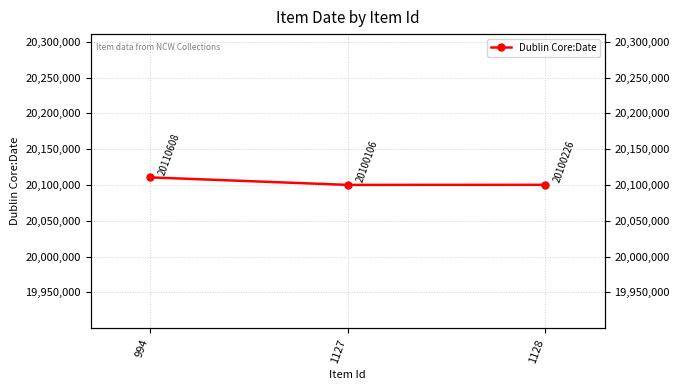

How many lines are shown in the chart?

1